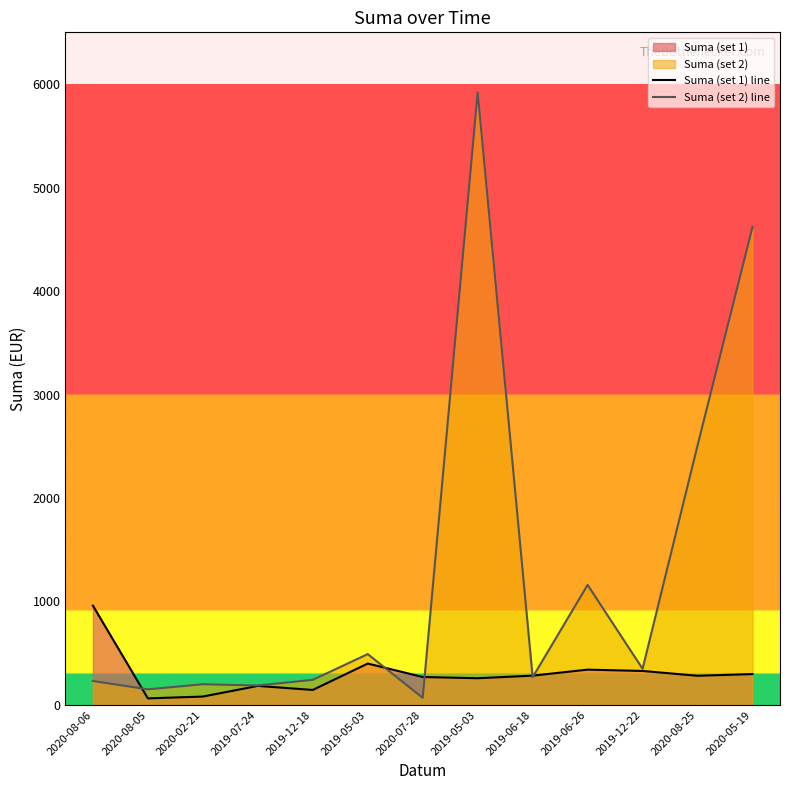

How many data points in Suma (set 1) line are above 282?

6